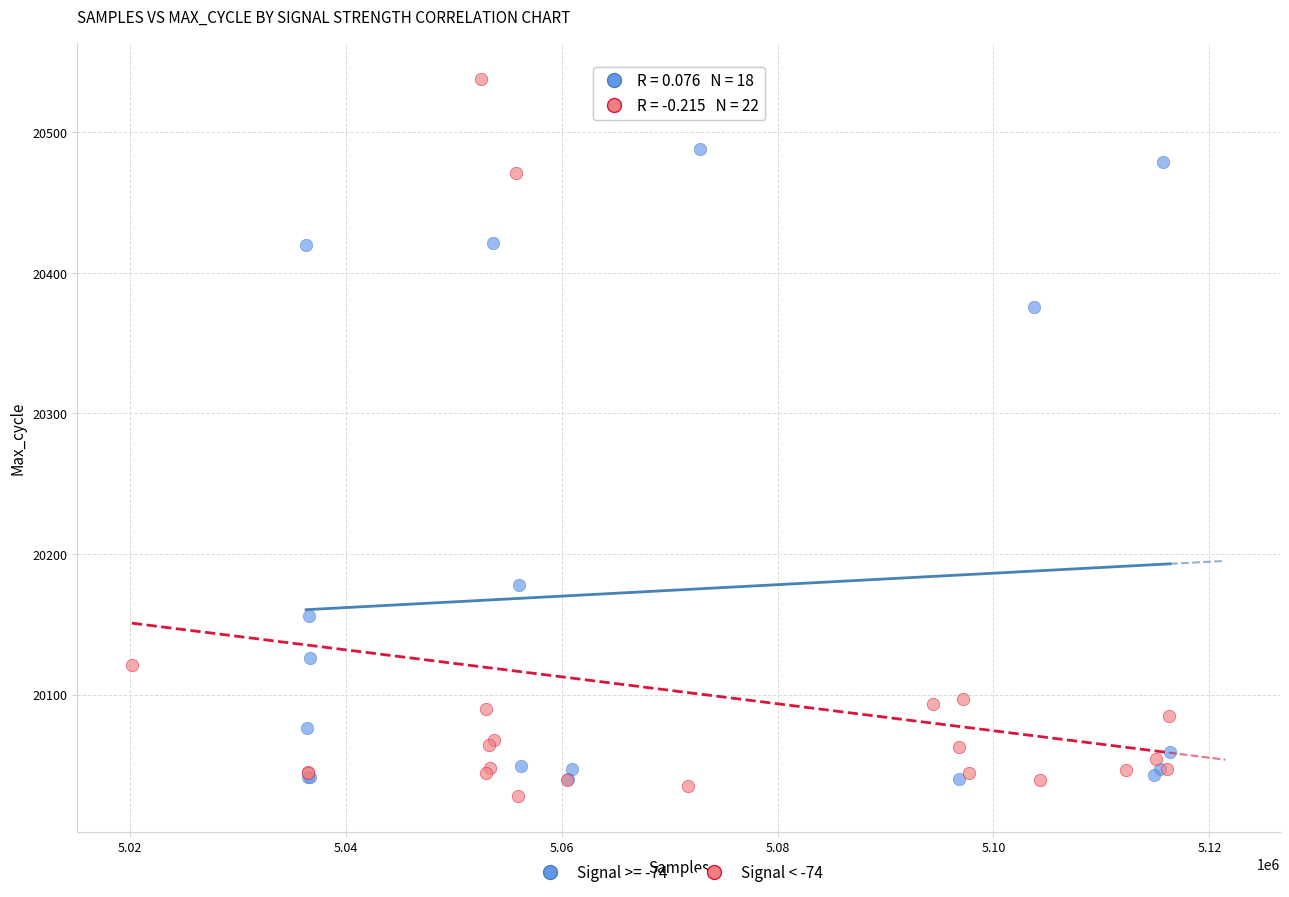

Which series reaches the maximum Y coordinate?

Signal < -74